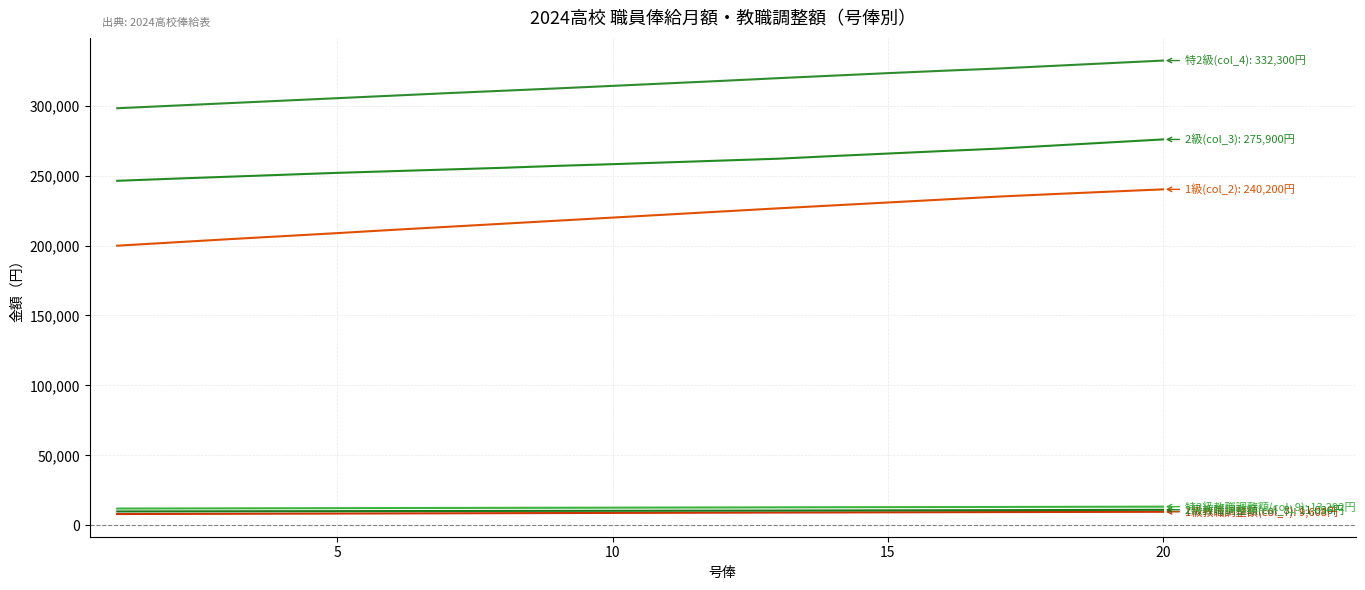

What is the minimum value shown in the chart?

7996